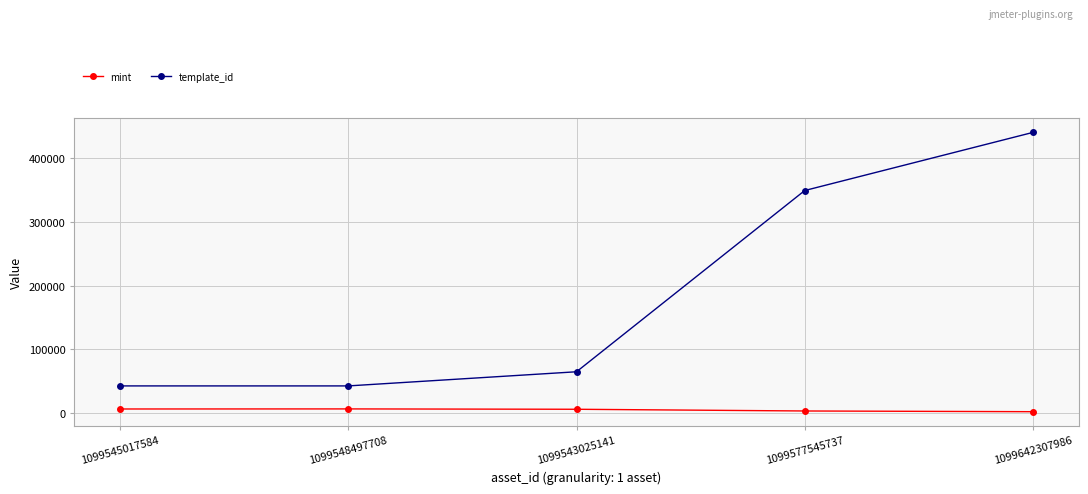

True or false: template_id and mint cross at least once.

False